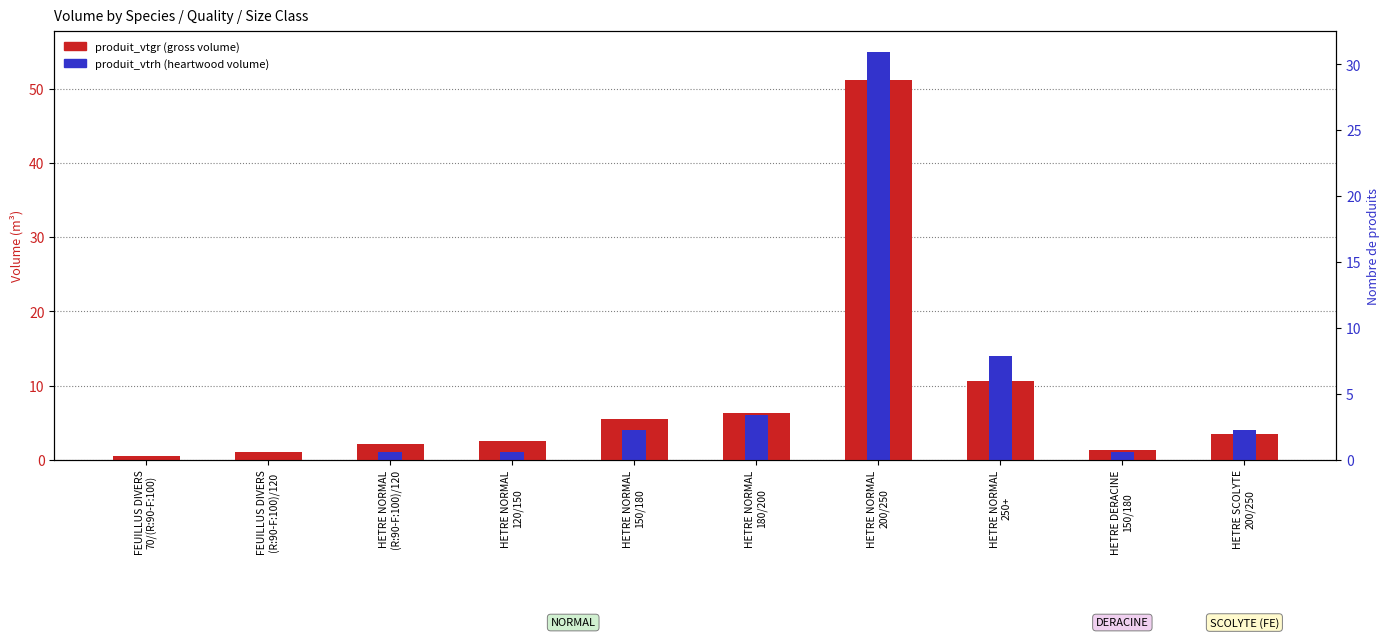

Where does the produit_vtrh series first go above 4?

HETRE NORMAL
180/200